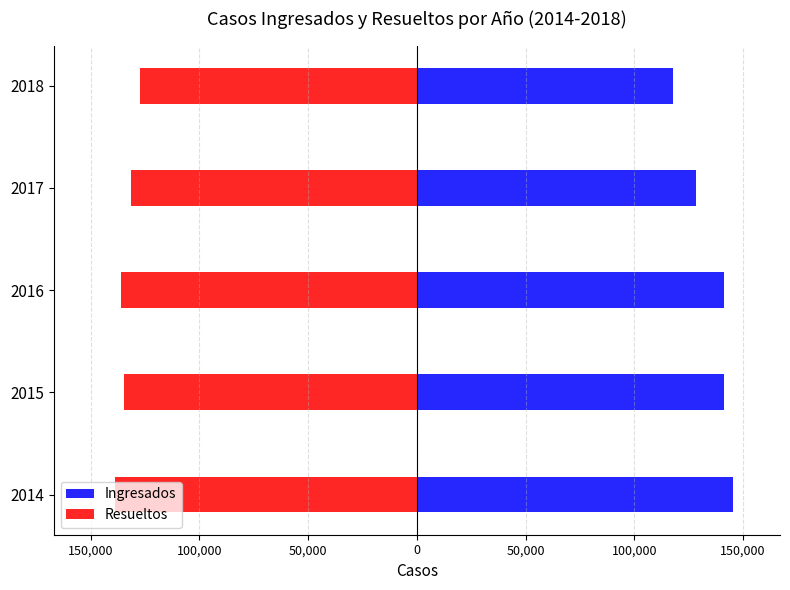

True or false: Ingresados has a value of 39580 at 2014.

False